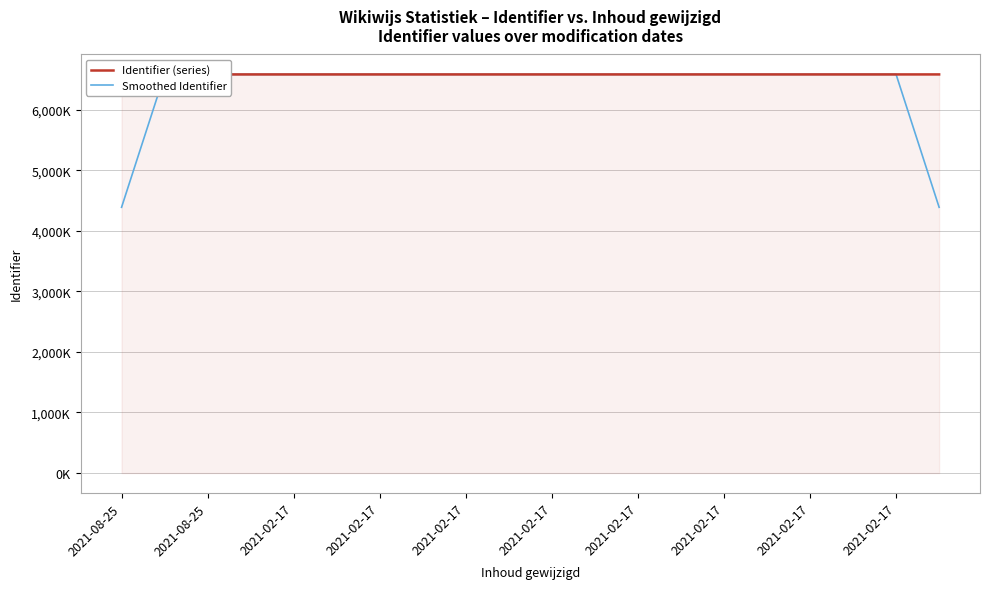

Where is the first local maximum for Smoothed Identifier?

2021-08-25